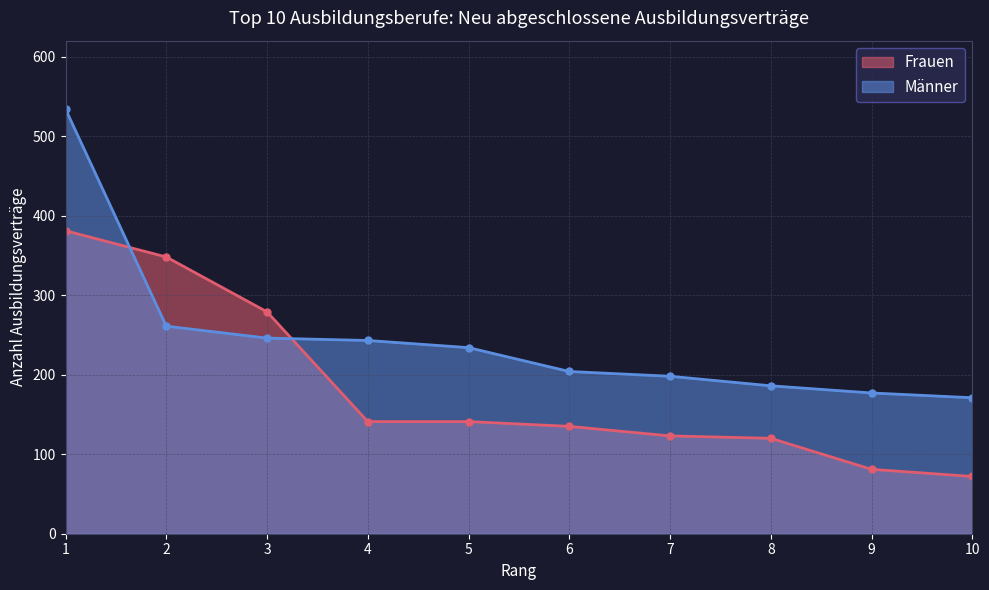

How many data points in Männer are less than 234?

5